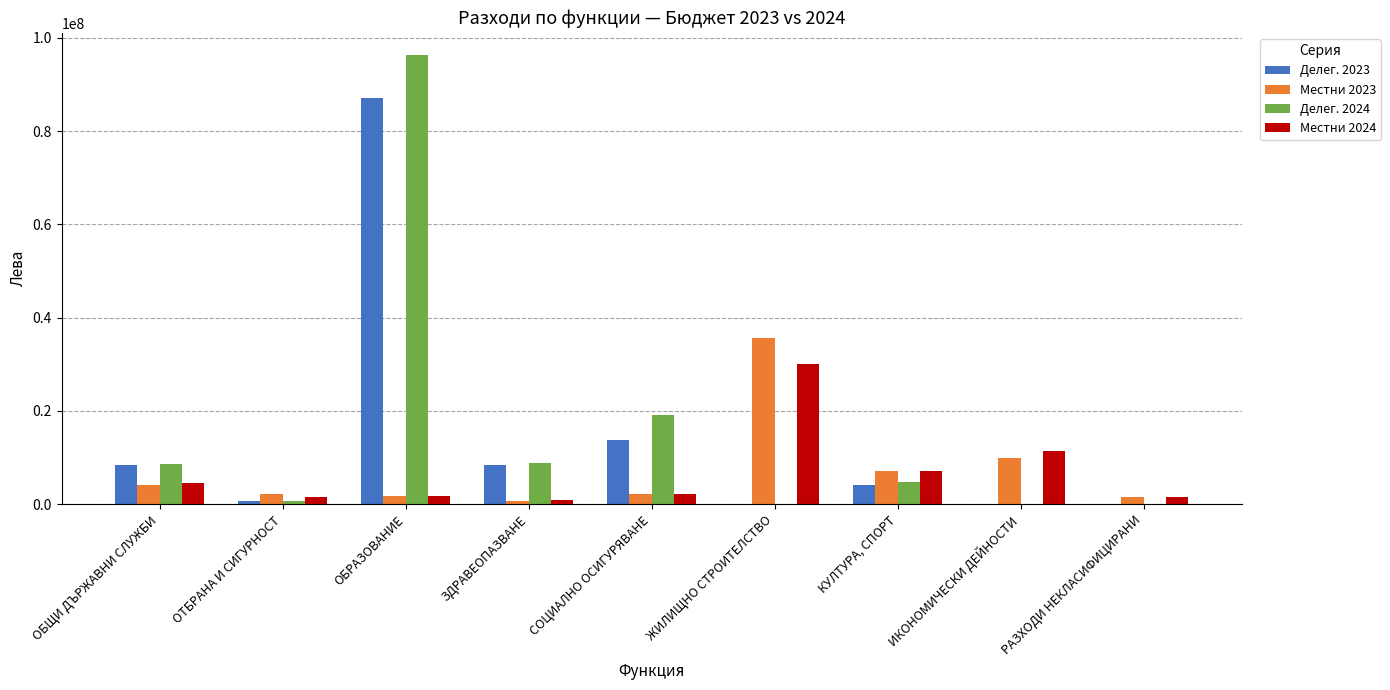

Which category has the highest value across all series?

ОБРАЗОВАНИЕ